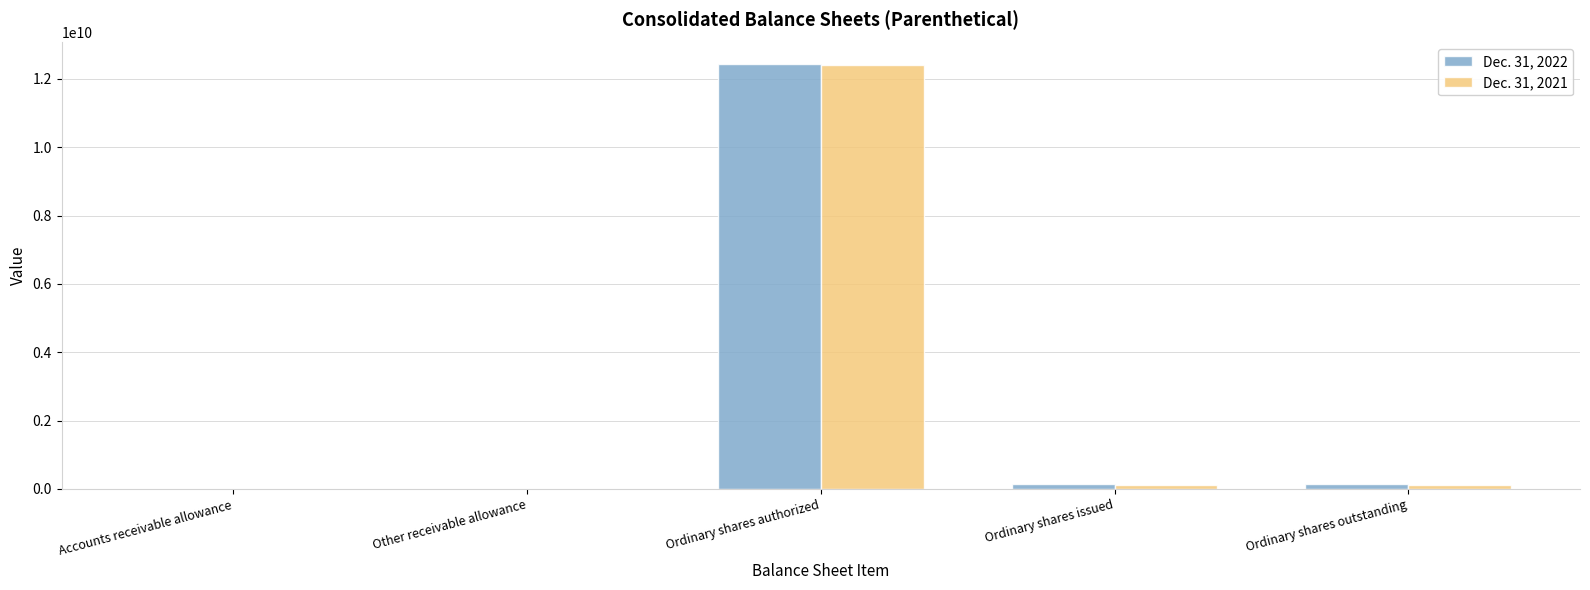

Where does the Dec. 31, 2021 series first go above 127860639?

Ordinary shares authorized